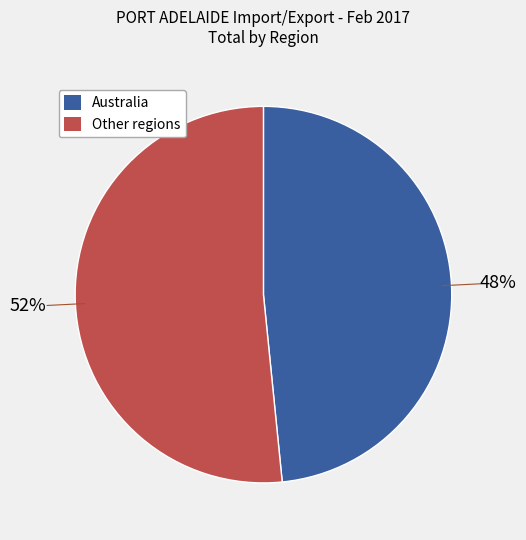

Does any single category account for the majority?

Yes